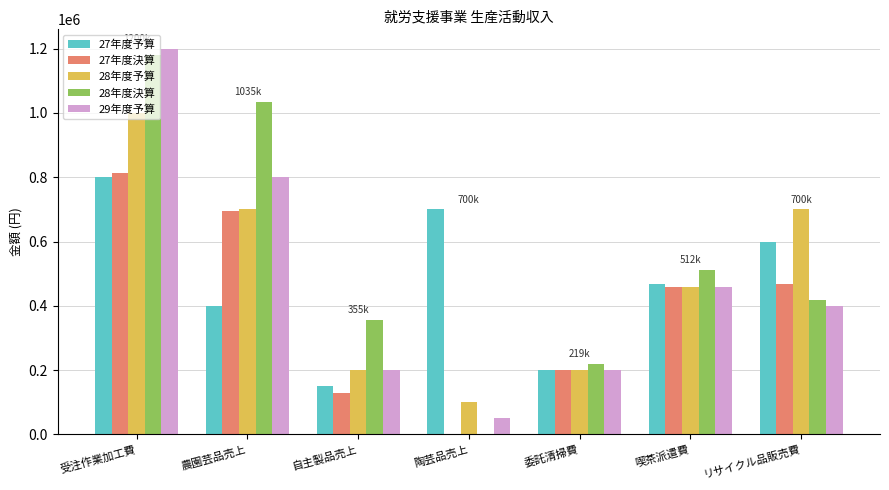

How many data points does each series have?

7